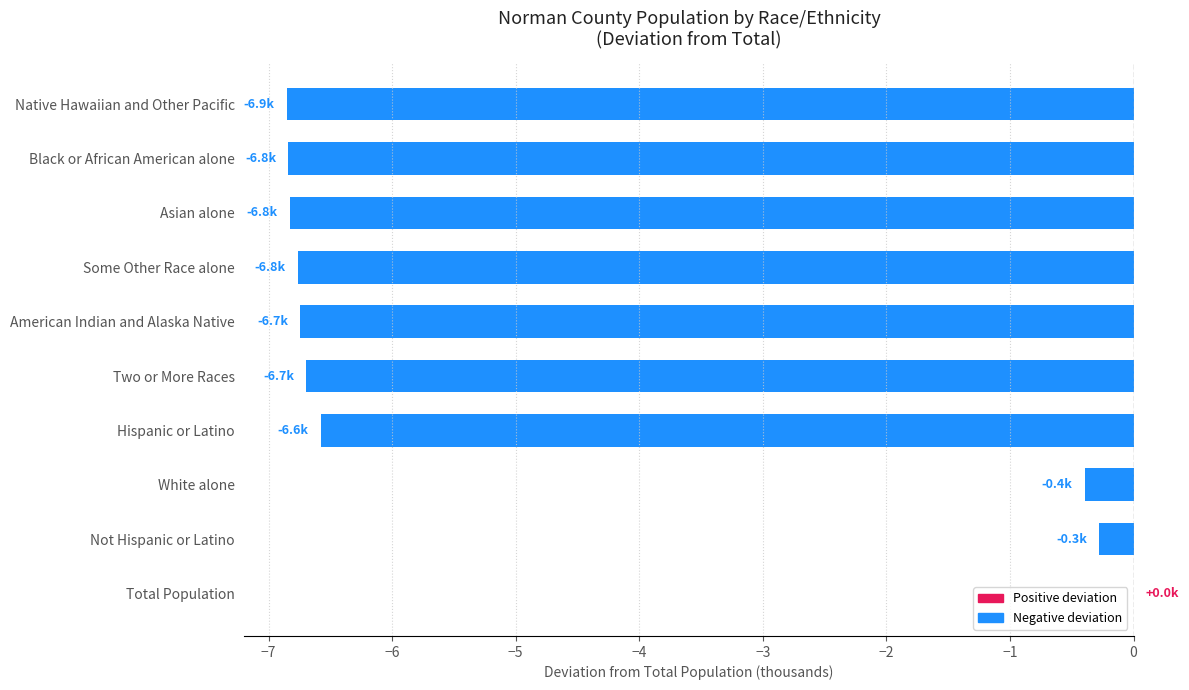

What is the approximate value at Hispanic or Latino?

-6.6